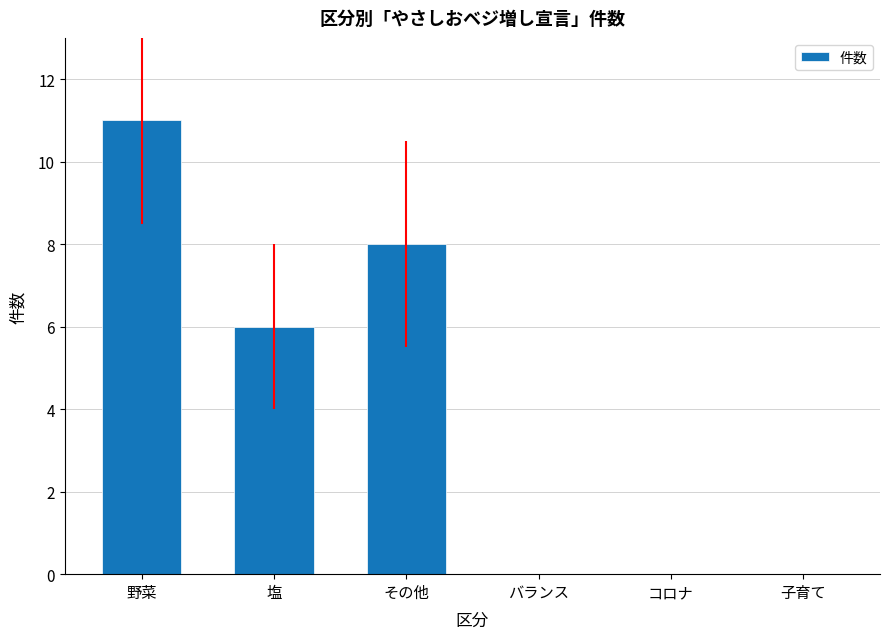

How many data points does each series have?

6